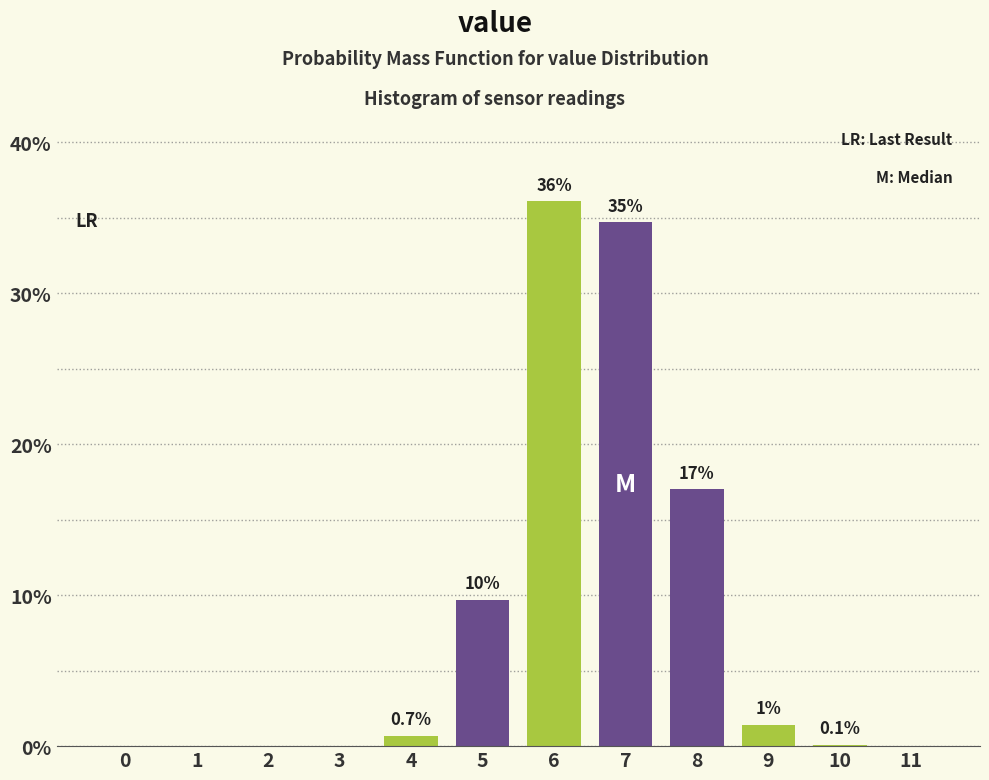

Reading left to right, transcribe all the data shown in this chart.

0=0.0	1=0.0	2=0.0	3=0.0	4=0.7	5=9.7	6=36.1	7=34.7	8=17.0	9=1.4	10=0.1	11=0.0